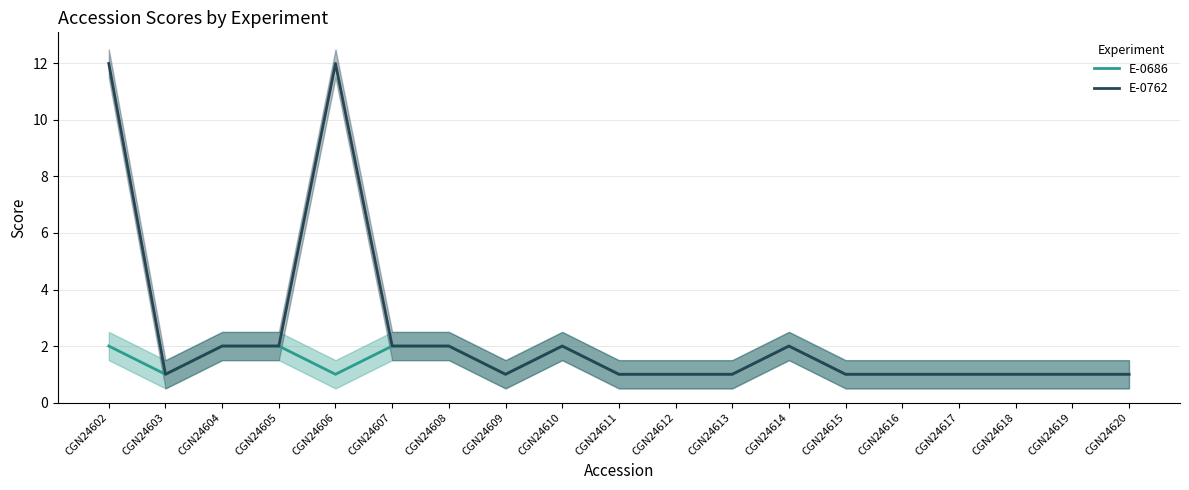

Is it true that E-0762 equals 8 at CGN24606?

False